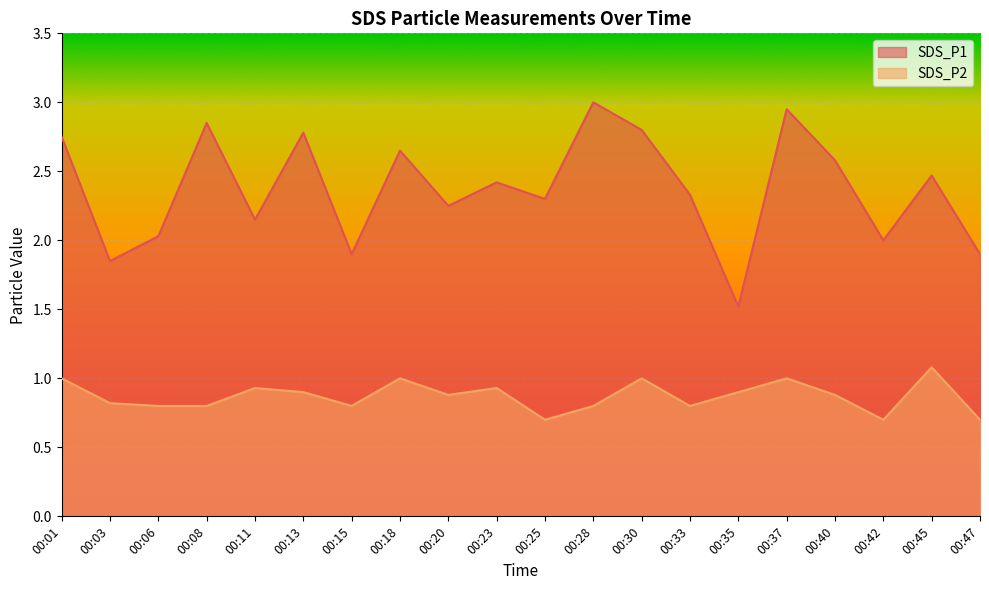

Which series has the widest spread of values?

SDS_P1